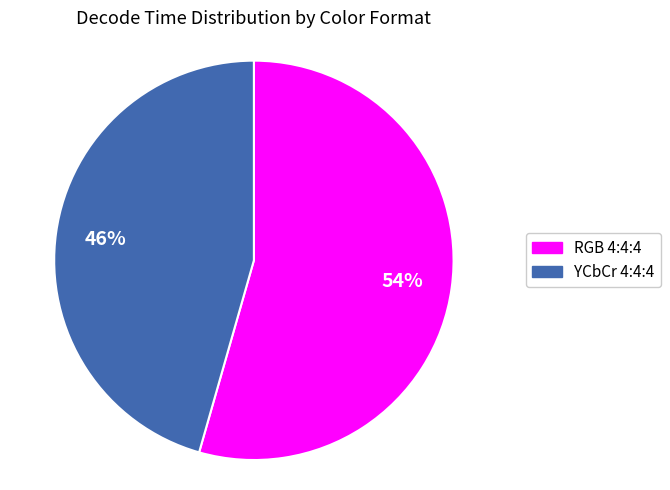

What is the ratio of the value at RGB 4:4:4 to the value at YCbCr 4:4:4?

1.2